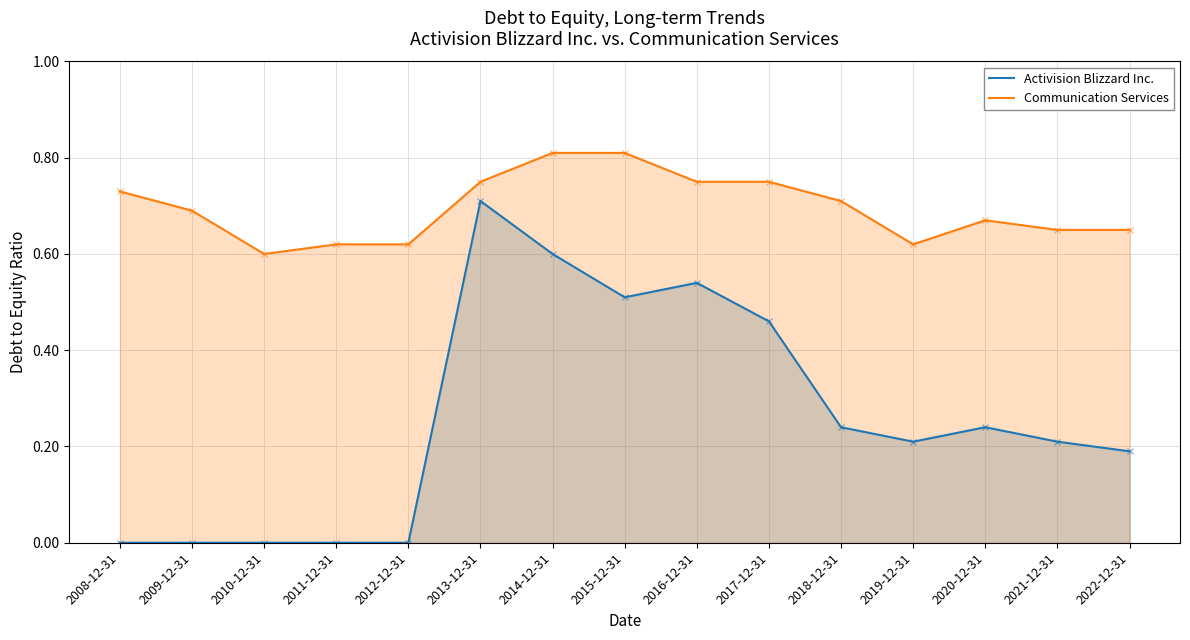

Count the Activision Blizzard Inc. values in the range 0 to 1.

15